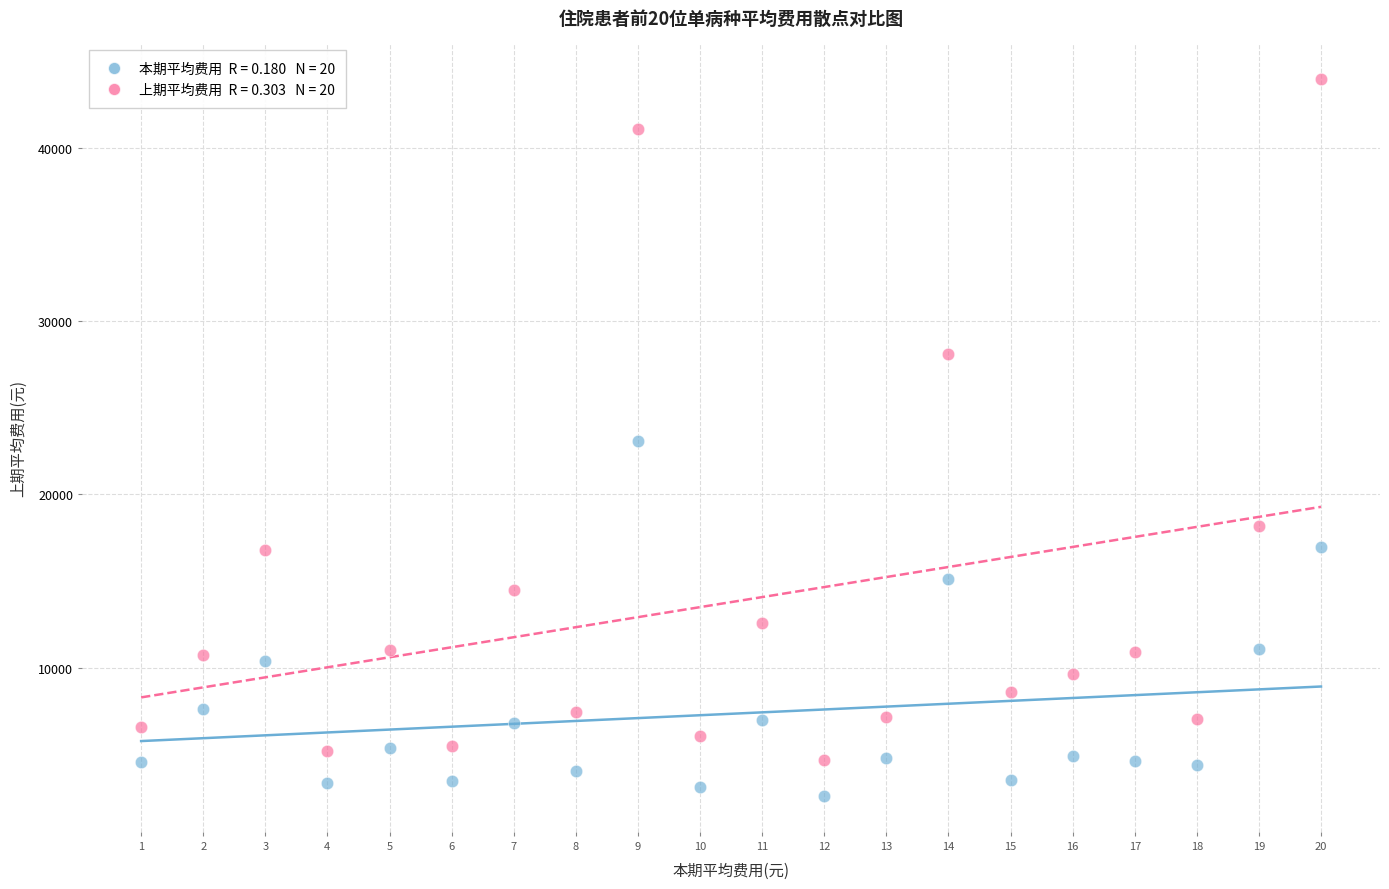

Across all data points, what is the range of X values (max minus min)?

19.0